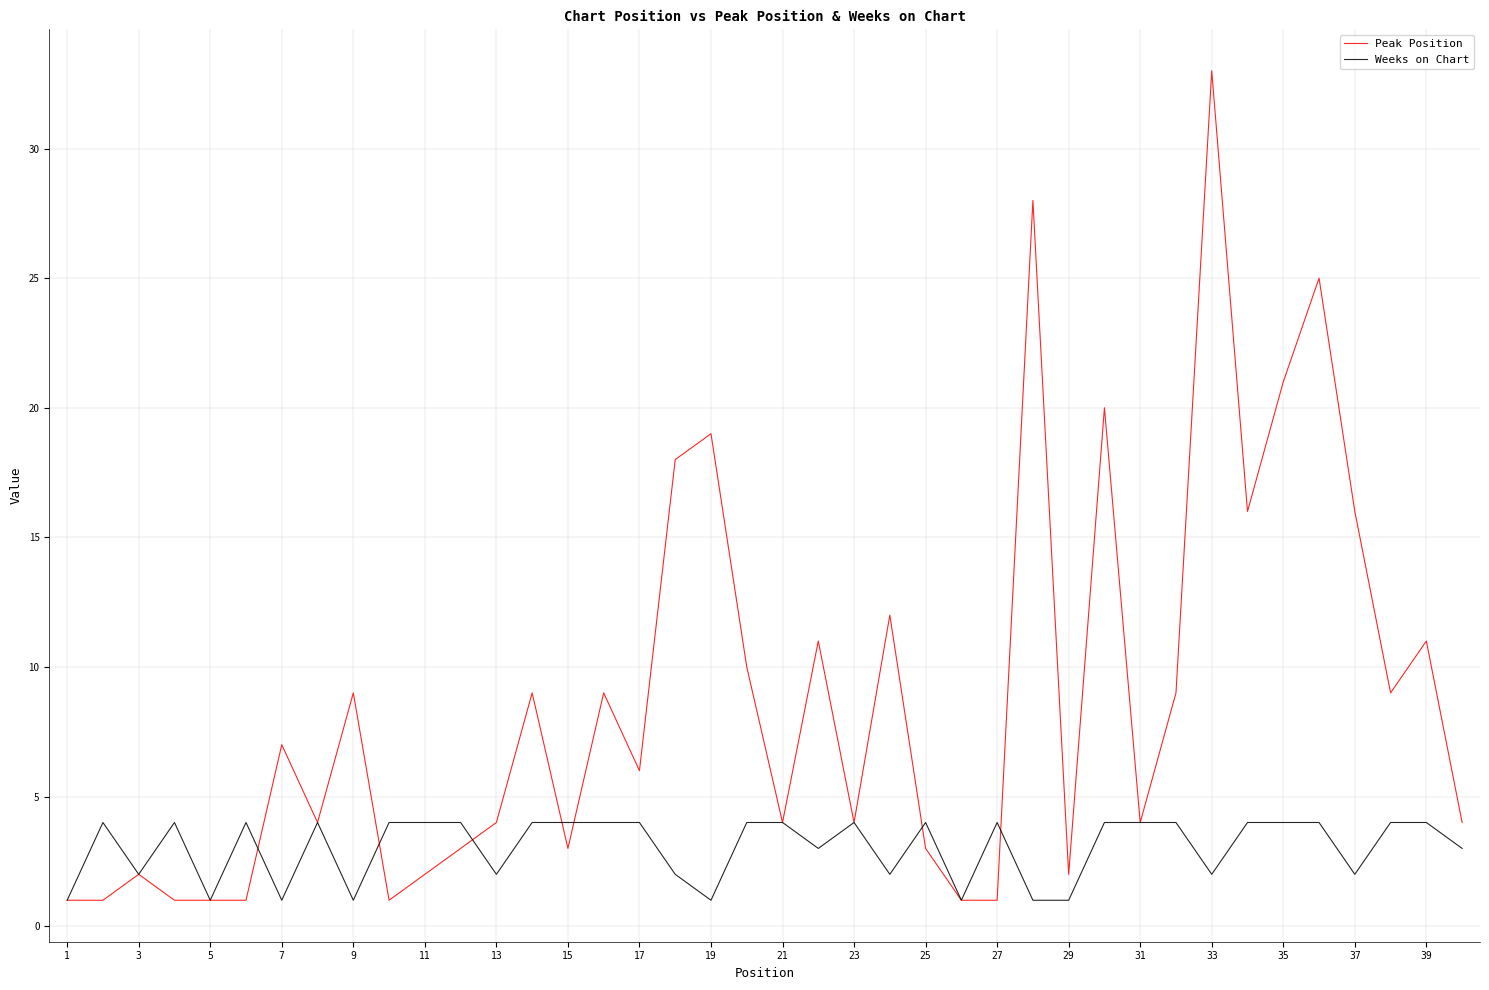

How many lines are shown in the chart?

2